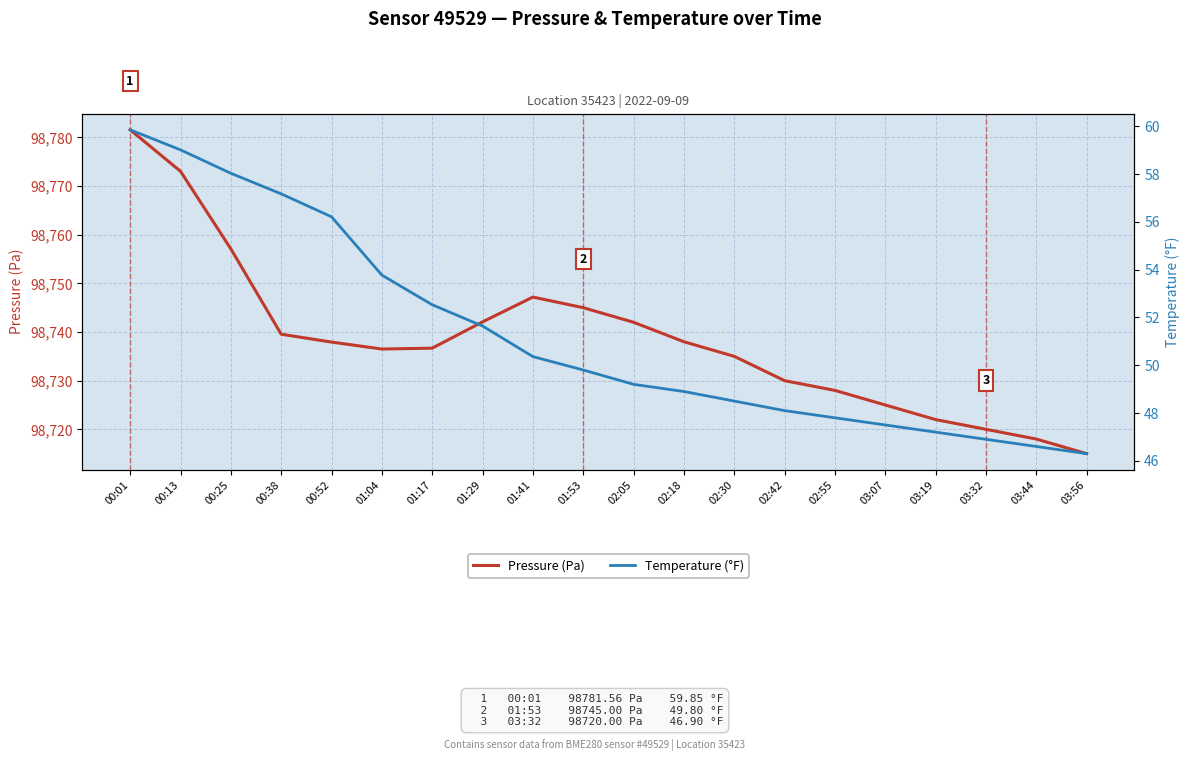

Which series has the largest total across all categories?

Pressure (Pa)